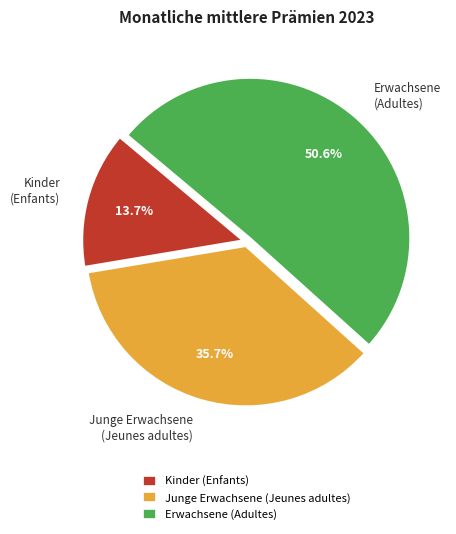

The Junge Erwachsene (Jeunes adultes) slice represents 47% of the pie. True or false?

False